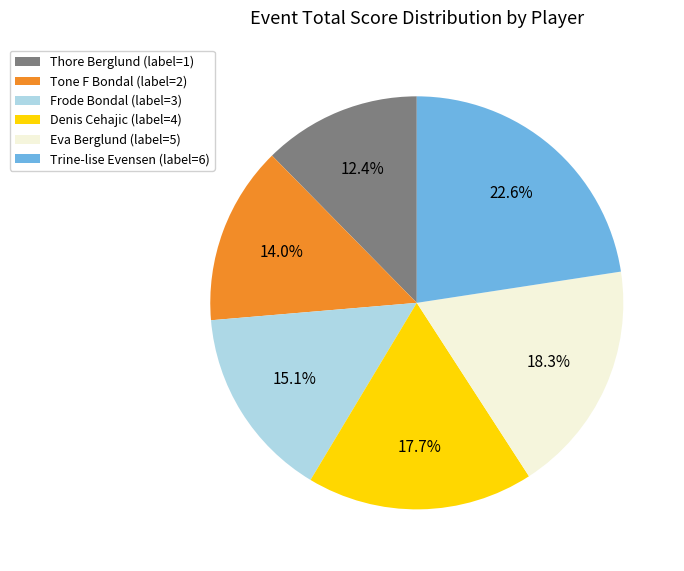

Rank the categories by value from lowest to highest.

Thore Berglund, Tone F Bondal, Frode Bondal, Denis Cehajic, Eva Berglund, Trine-lise Evensen